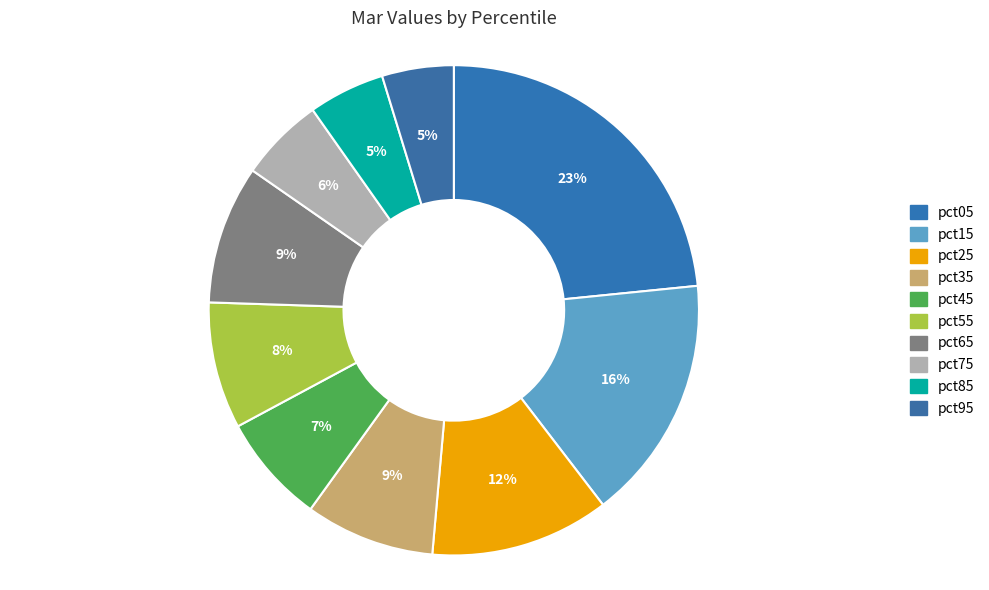

How much of the chart is everything except pct15?

83.8%